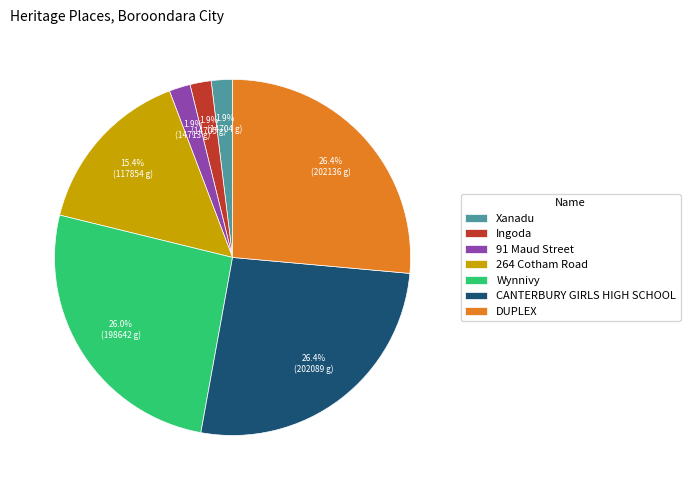

To the nearest percent, what is the difference between the largest and smallest slice percentages?

25%